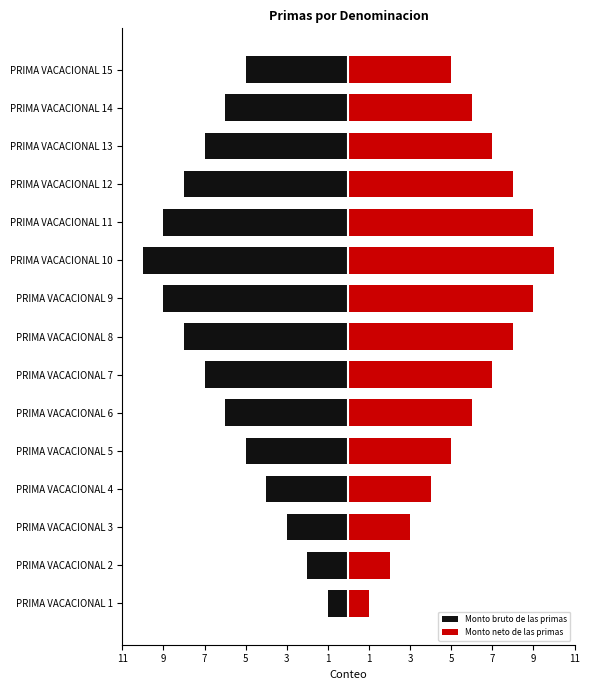

Between PRIMA VACACIONAL 13 and PRIMA VACACIONAL 1, which is larger?

PRIMA VACACIONAL 1